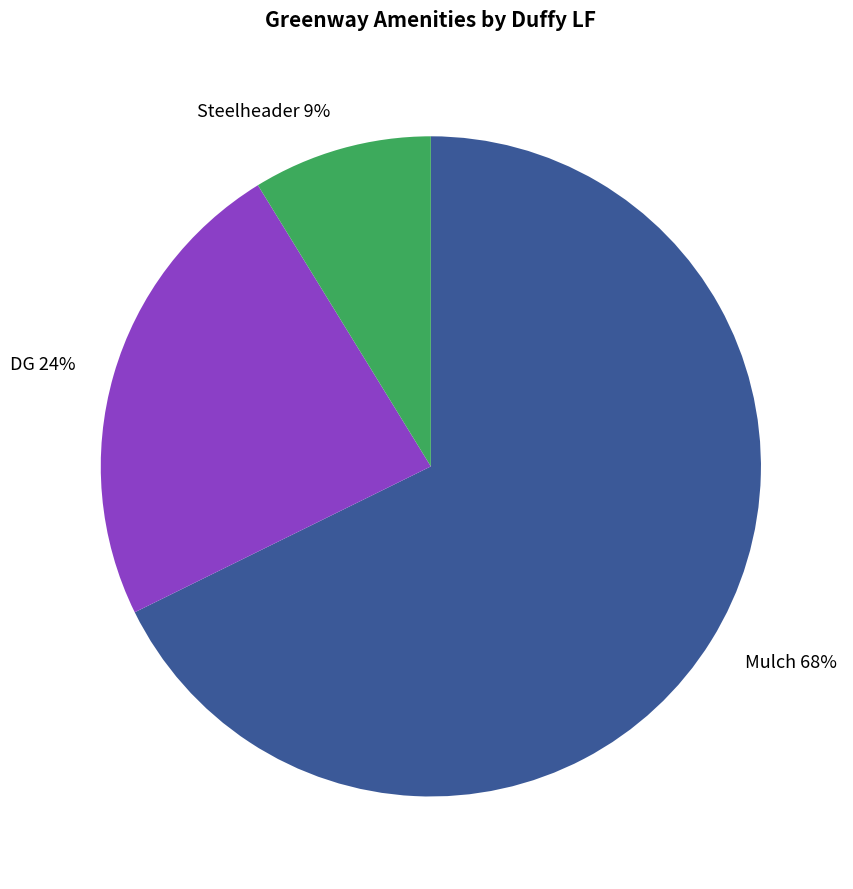

How many segments does this pie chart have?

3